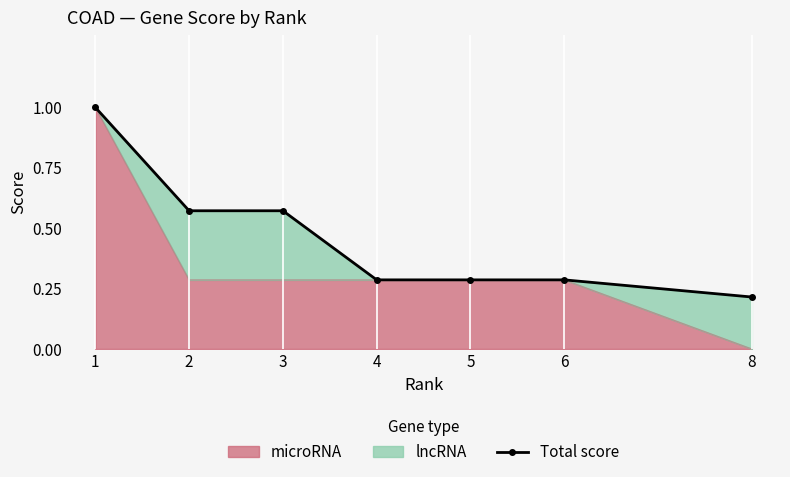

What is the minimum value shown in the chart?

0.2